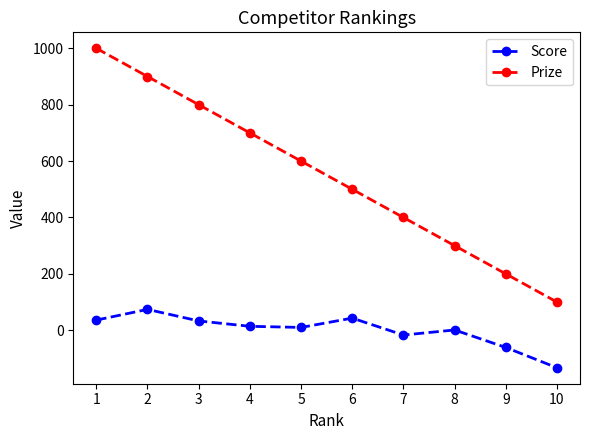

Count the Prize values in the range 300 to 800.

6